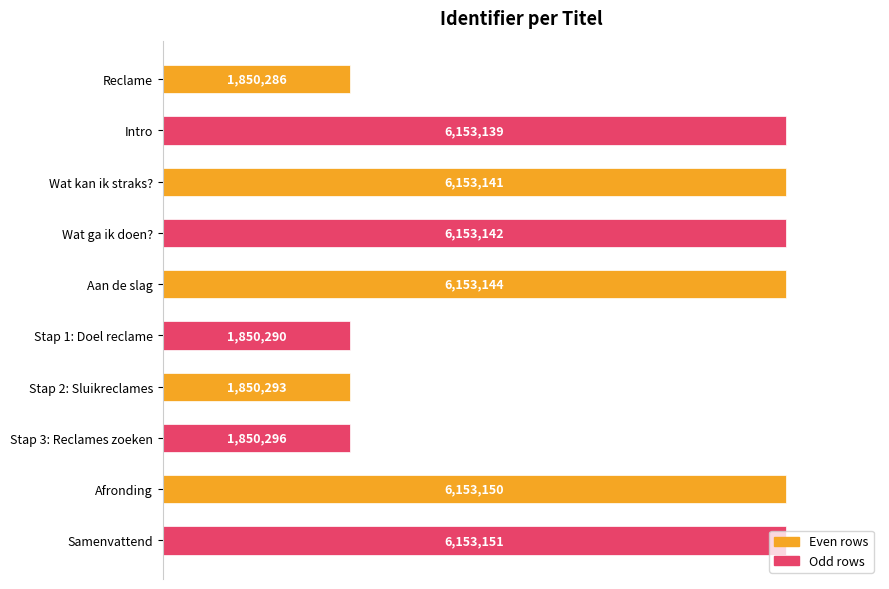

Rank the categories by value from lowest to highest.

Reclame, Stap 1: Doel reclame, Stap 2: Sluikreclames, Stap 3: Reclames zoeken, Intro, Wat kan ik straks?, Wat ga ik doen?, Aan de slag, Afronding, Samenvattend